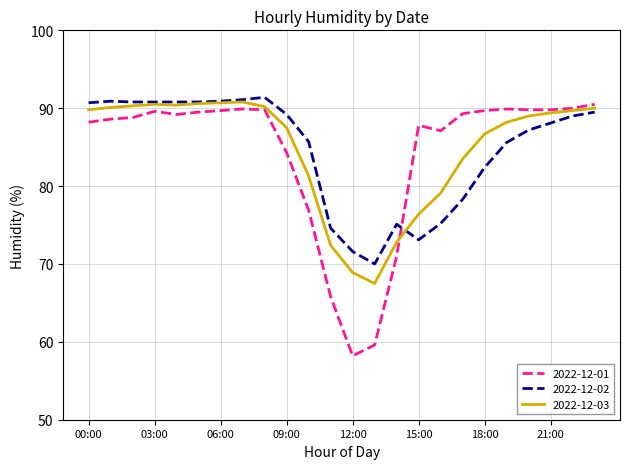

What is the difference between the second highest and minimum values in the 2022-12-03 series?

23.2